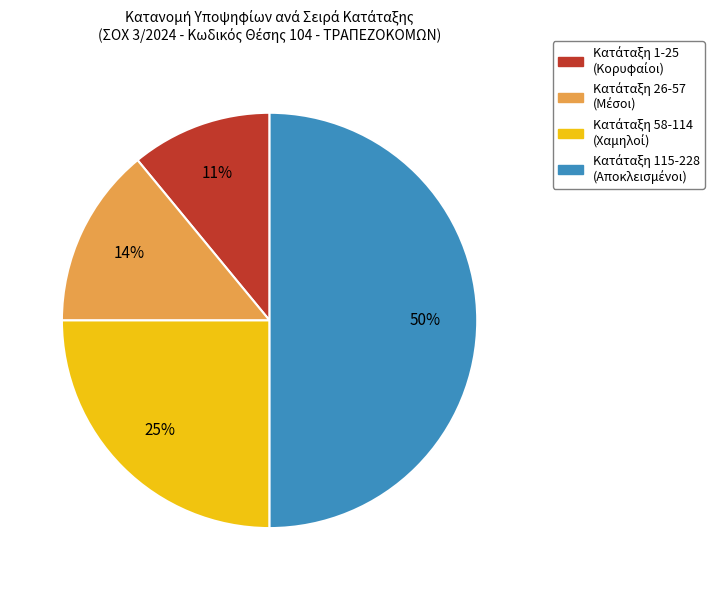

To the nearest percent, what is the difference between the largest and smallest slice percentages?

39%